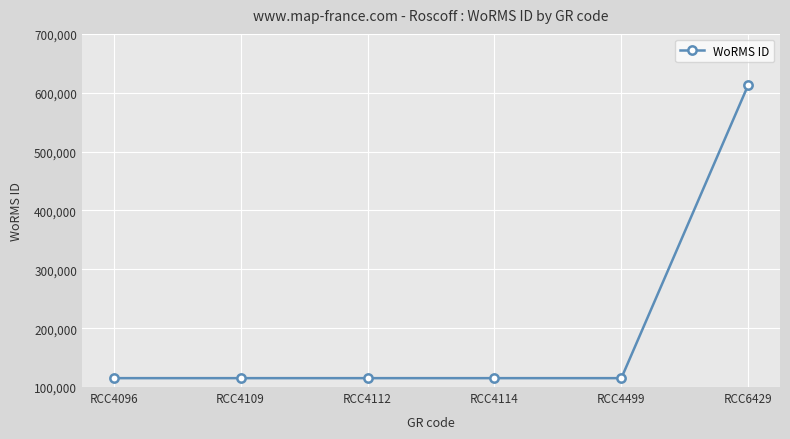

What is the ratio of the value at RCC4112 to the value at RCC6429?

0.2